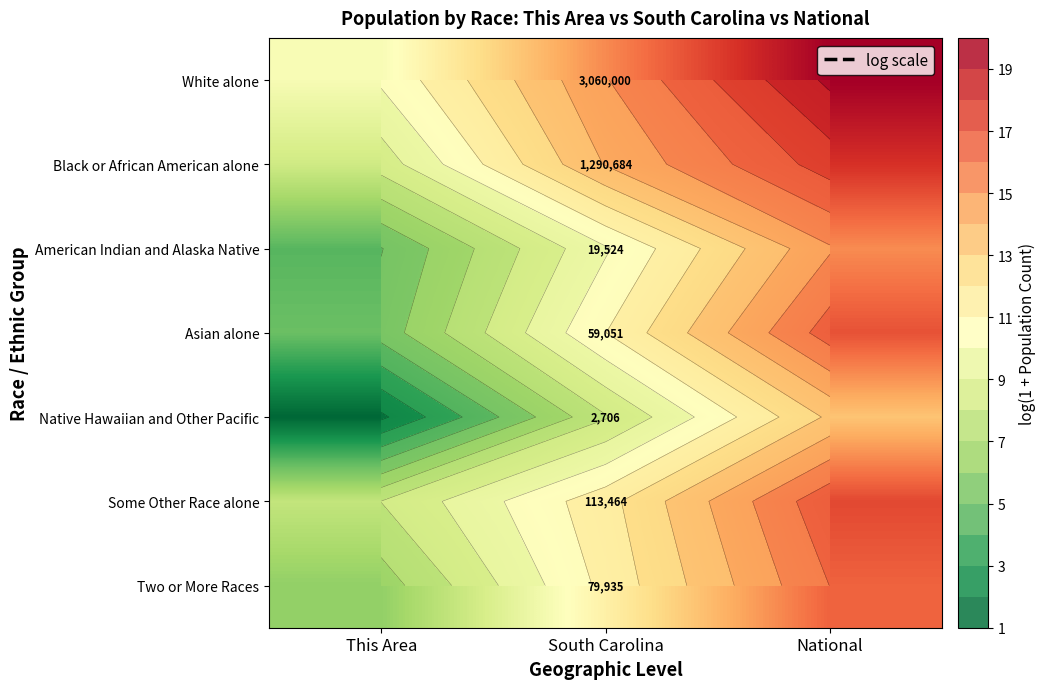

Where does the White alone series first go above 14?

South Carolina